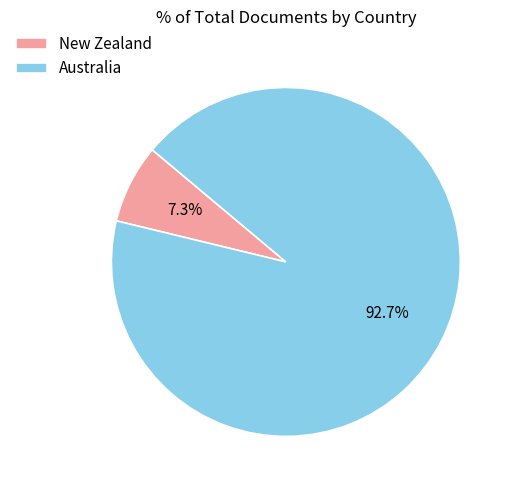

Rank the categories by value from highest to lowest.

Australia, New Zealand